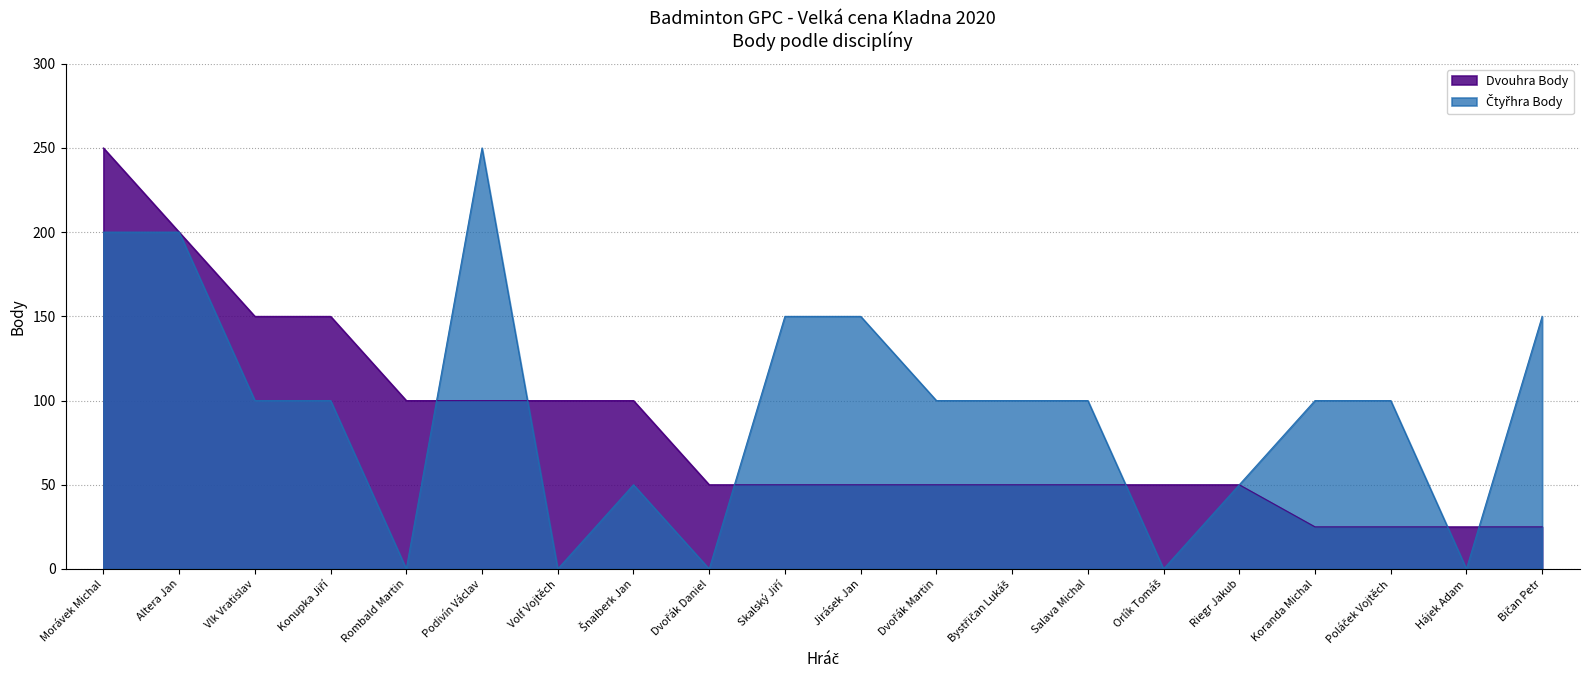

How many data points in Čtyřhra Body are above 100?

6